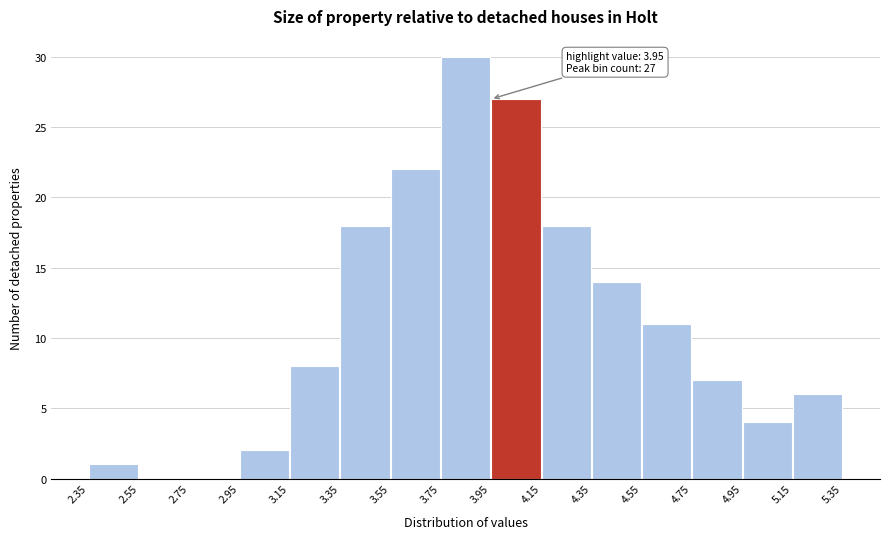

Over which range of the x-axis is the bar tallest?

3.75 to 3.95